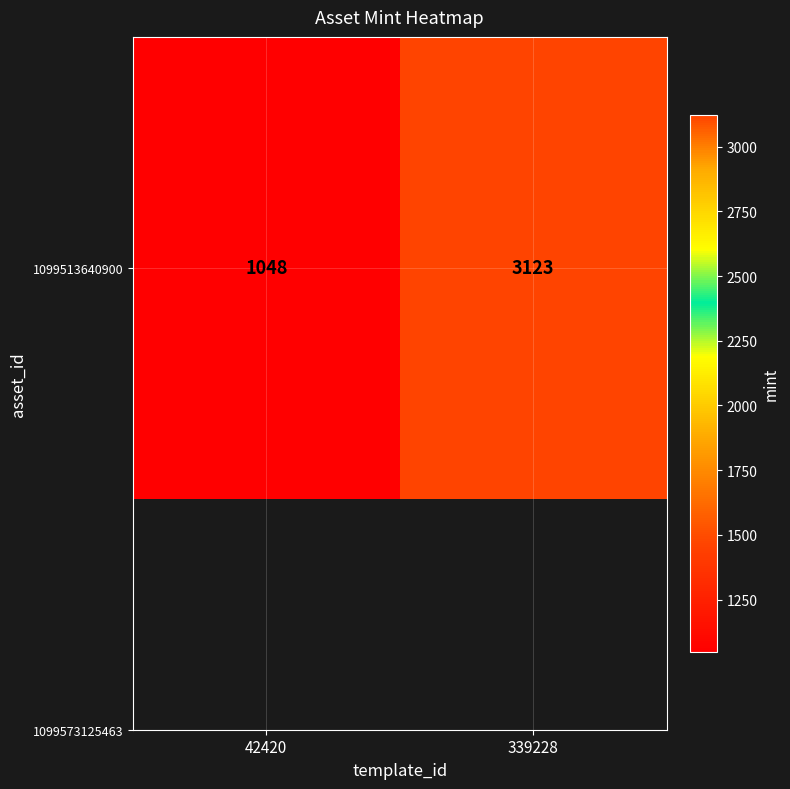

The value at 42420 is 502. True or false?

False